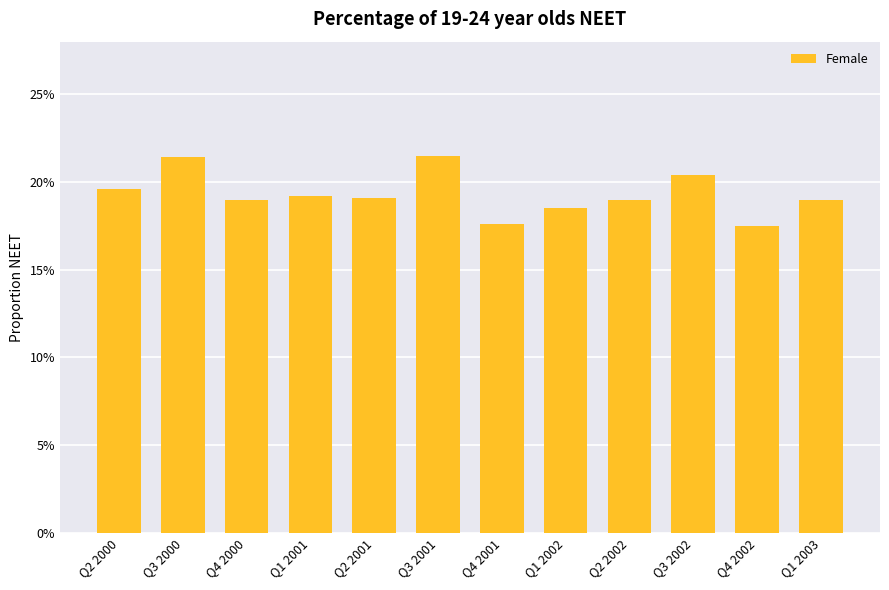

At which category does the chart reach its peak across all series?

Q3 2001